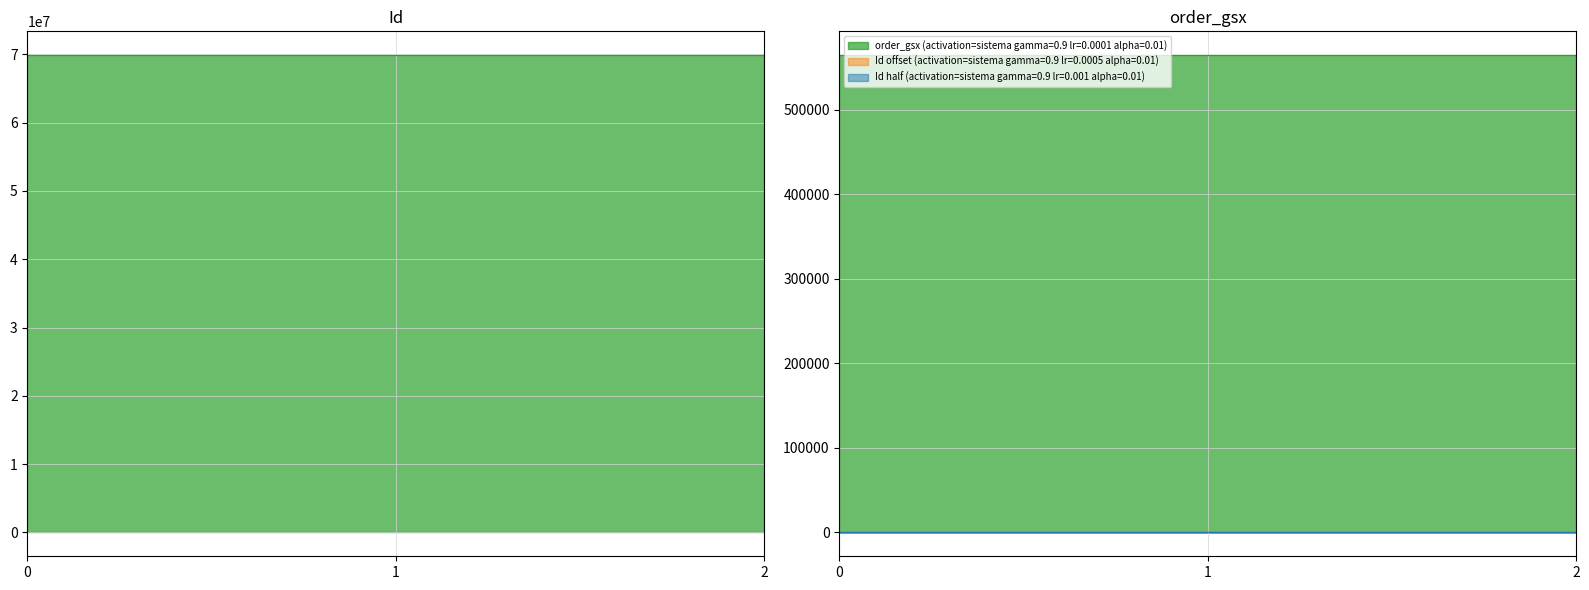

Reading left to right, list all the values displayed in this chart.

Id: 69878062	69878063	69878064
order_gsx: 564315	564315	564315